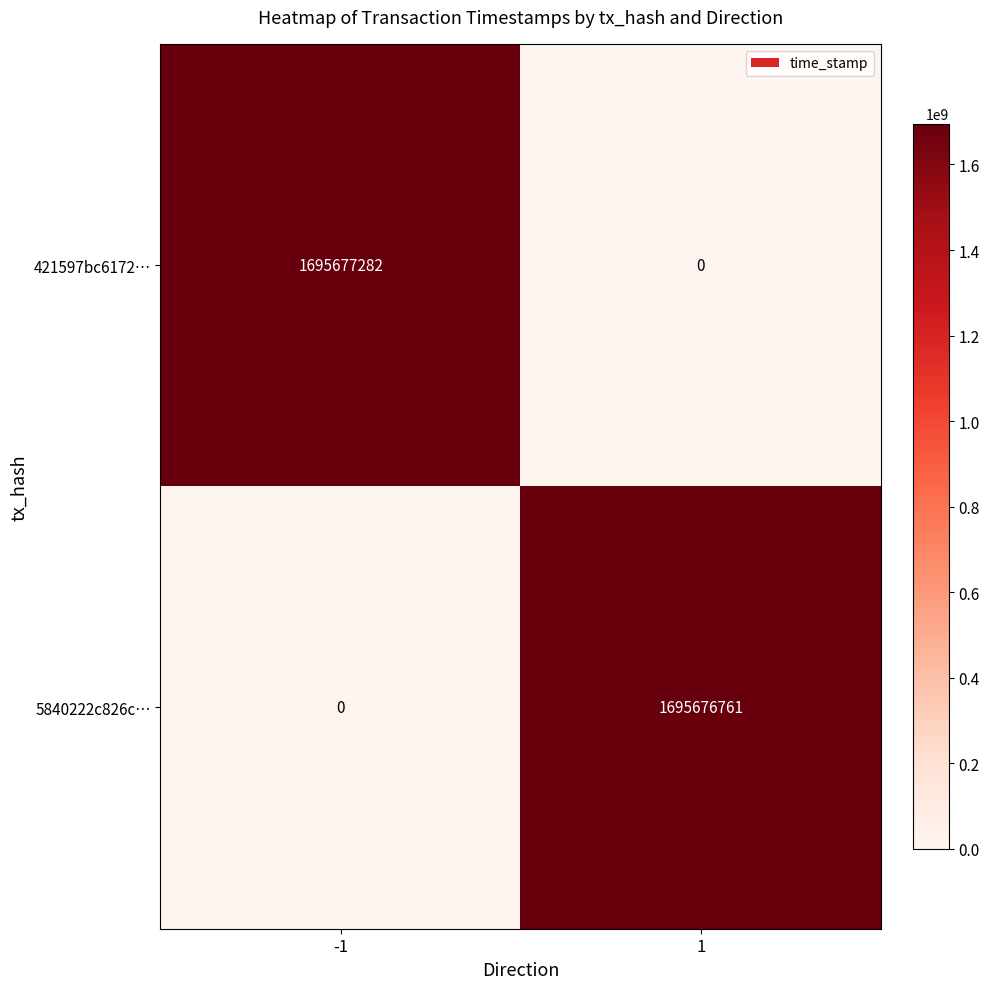

Reading right to left, what are all the values shown in this chart?

421597bc6172…: 1=0	-1=1695677282
5840222c826c…: 1=1695676761	-1=0